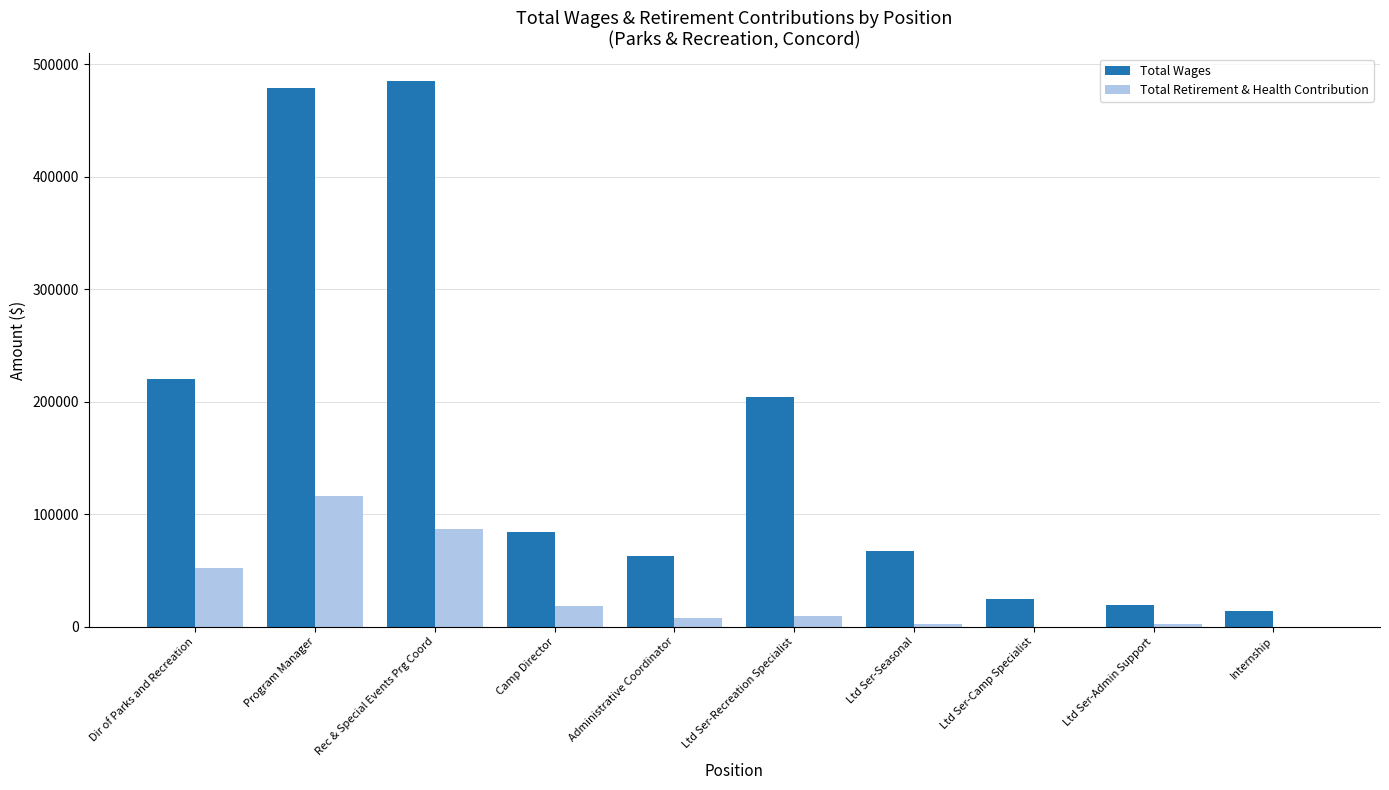

What is the spread (max minus min) of values at Ltd Ser-Camp Specialist?

24866